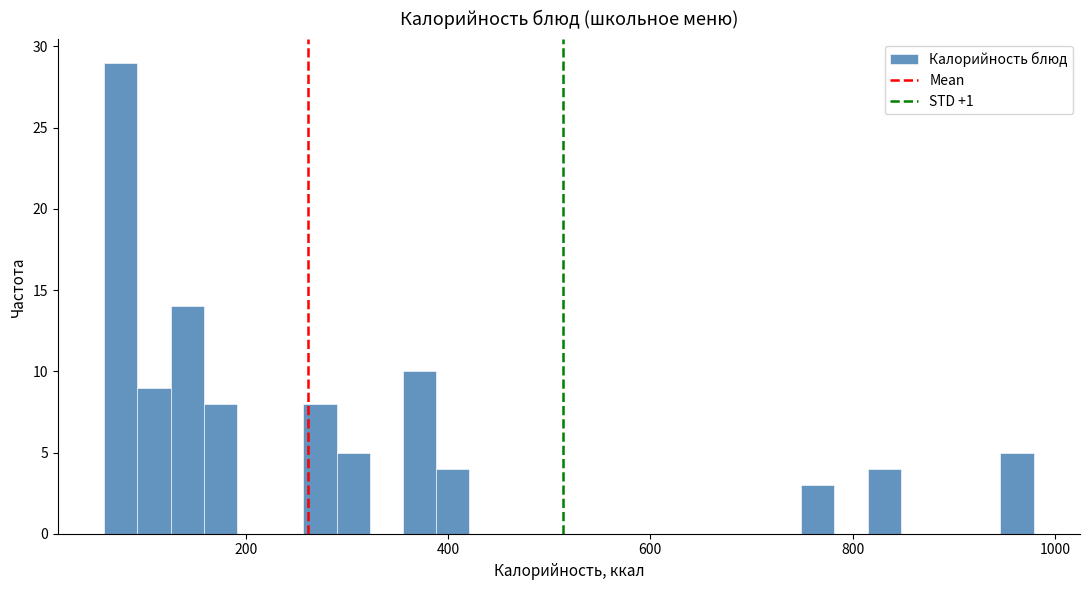

Read against the x-axis, roughly where is the centre of the tallest bar?

80